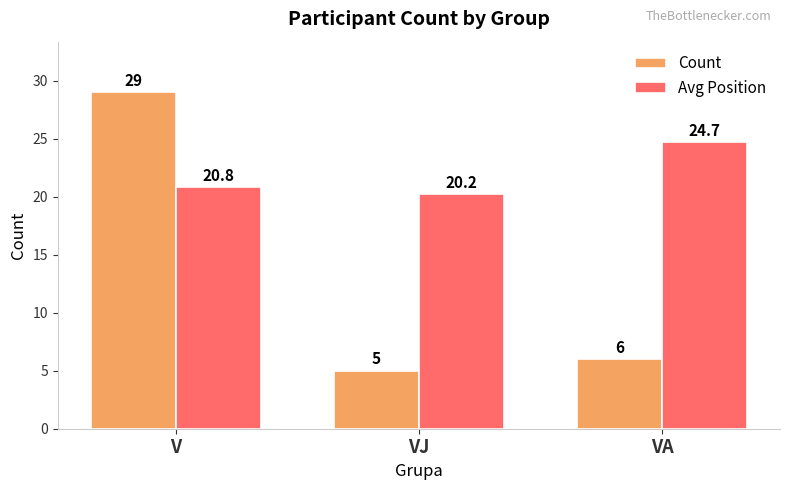

Is the value of Avg Position at VJ greater than the value of Count at V?

No